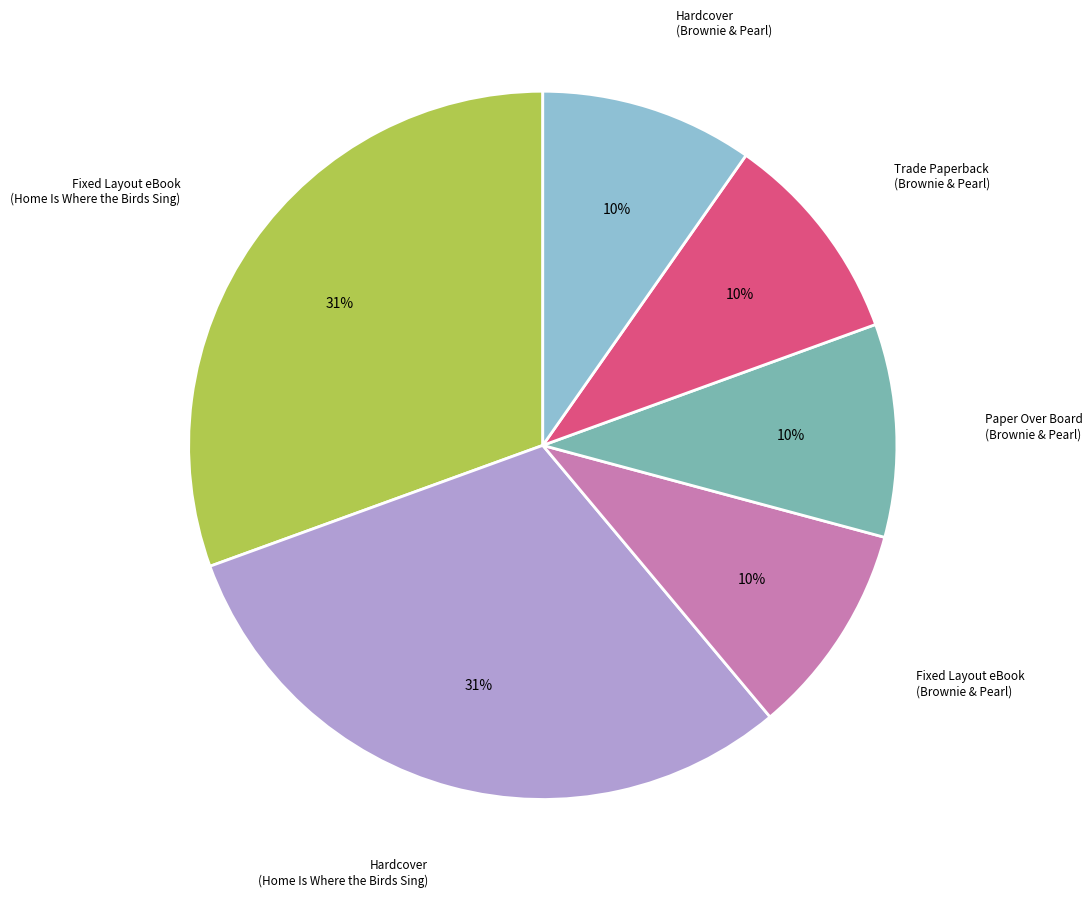

What percentage is the Hardcover (Brownie & Pearl) slice, to the nearest percent?

10%